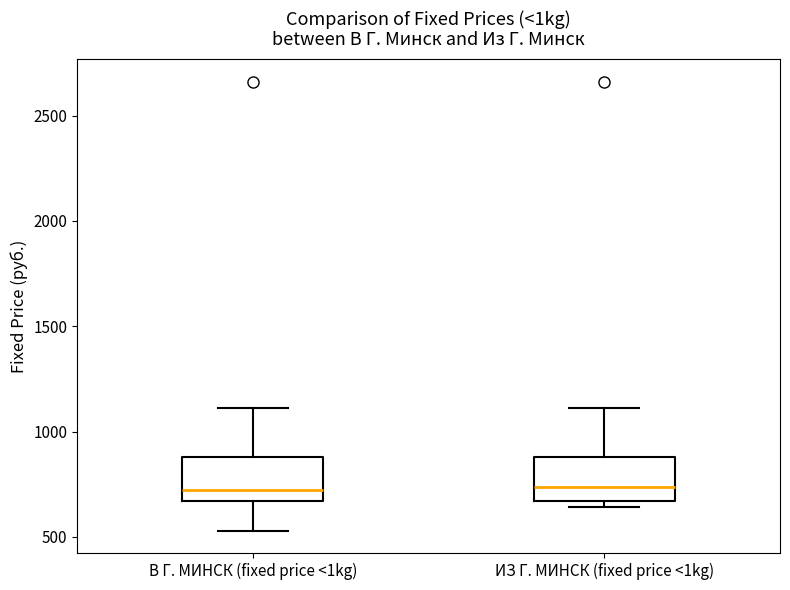

Where does the upper whisker of the box for ИЗ Г. МИНСК (fixed price <1kg) end on the y-axis? The values are not printed on the chart, so give them approximately, as read against the axis.

1100